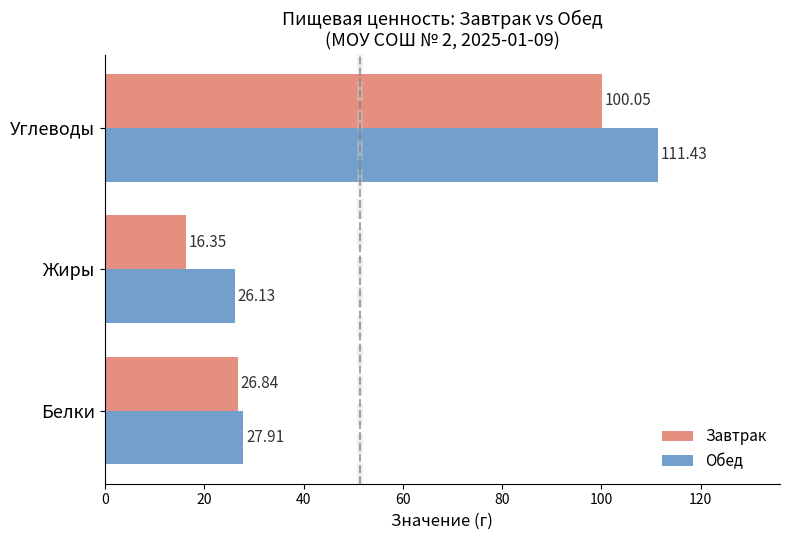

List the series in order of their peak value, highest first.

Обед, Завтрак